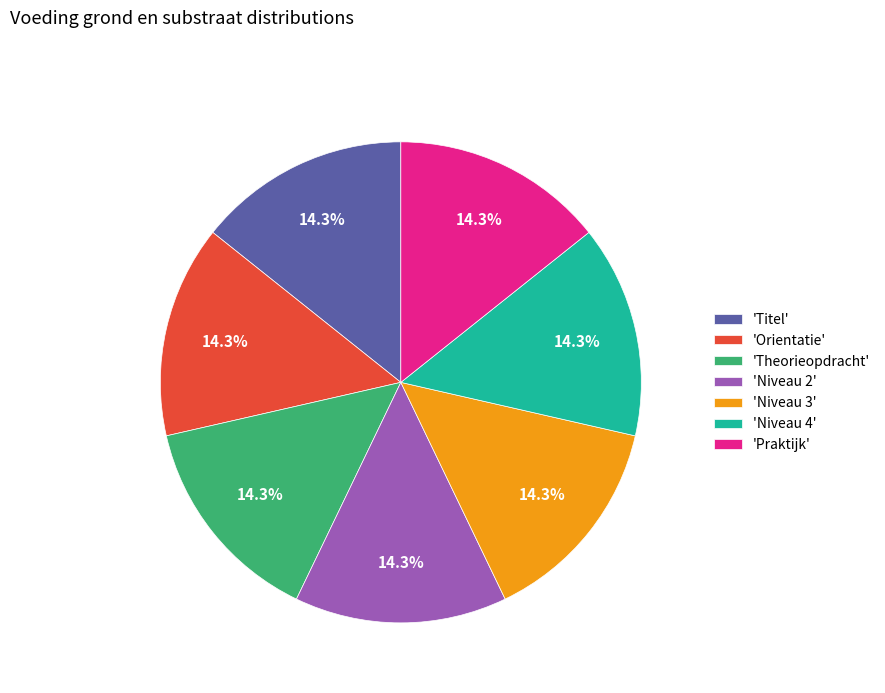

Is 'Niveau 4' the majority of the pie?

No